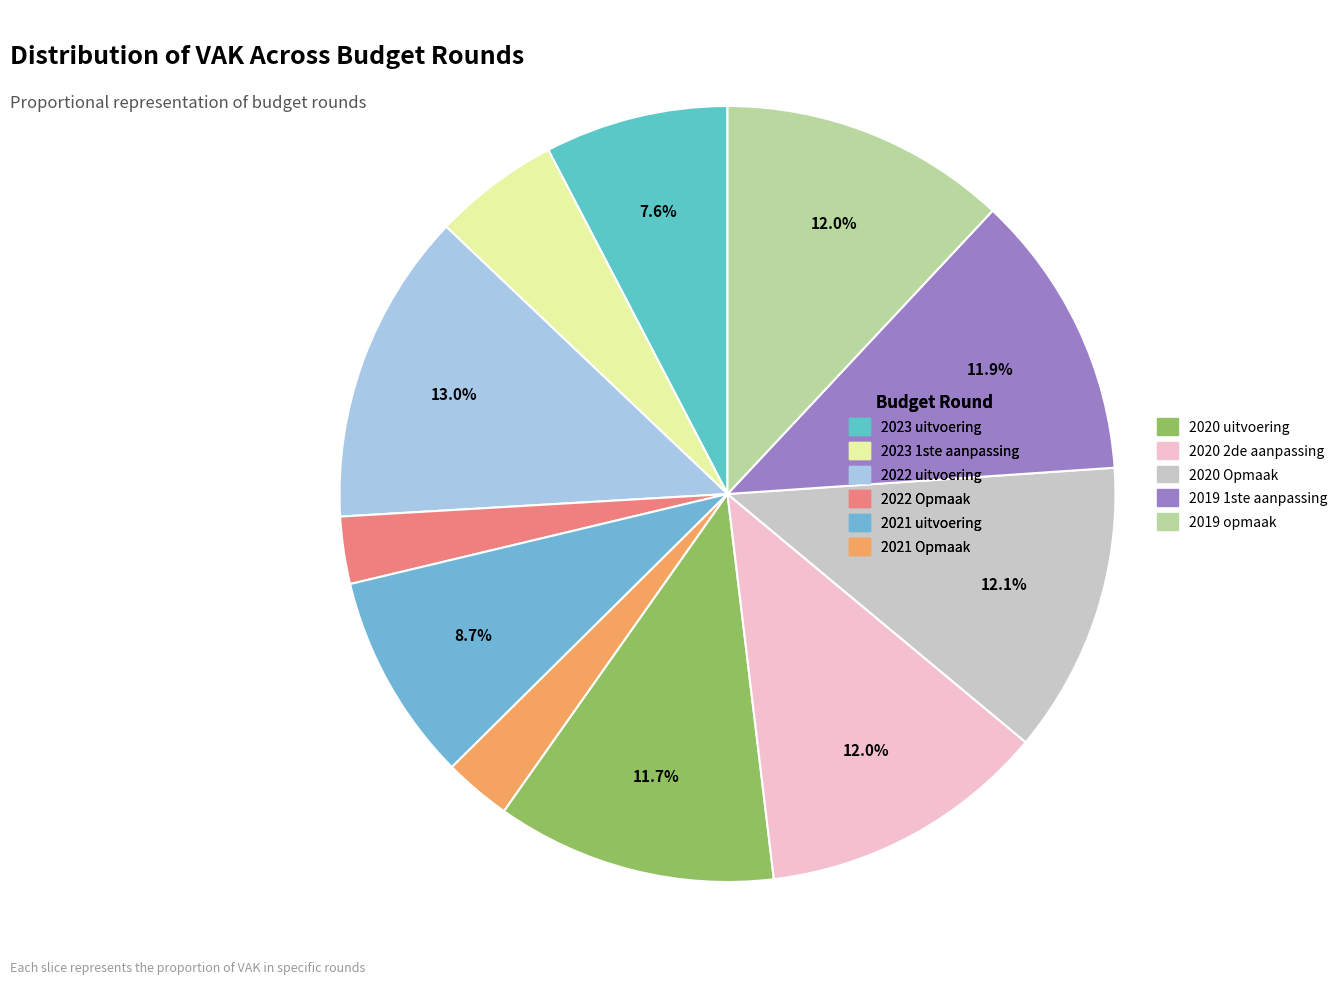

Count the number of slices in the pie.

11